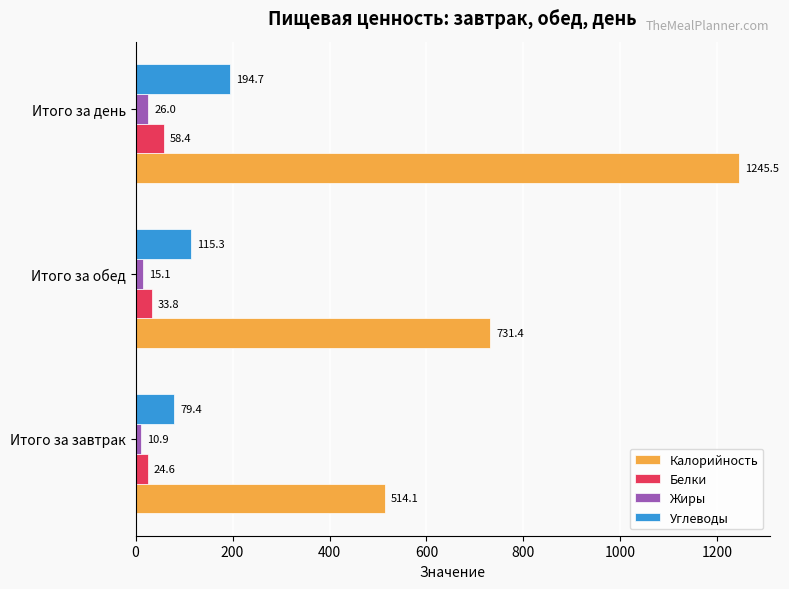

What is the lowest value of the Жиры series?

10.9